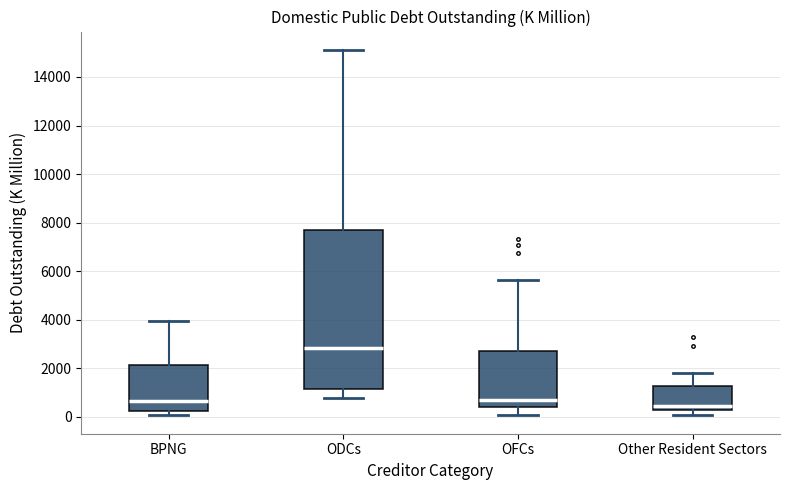

Reading left to right, read every box against the y-axis: the position of its median line, the range the box covers, and the ends of its whiskers. The values are not printed on the chart, so give them approximately, as read against the axis.

BPNG: median 600, box 200 to 2200, whiskers 0 to 4000
ODCs: median 2800, box 1200 to 7600, whiskers 800 to 15200
OFCs: median 600, box 400 to 2800, whiskers 0 to 5600
Other Resident Sectors: median 400, box 200 to 1200, whiskers 0 to 1800